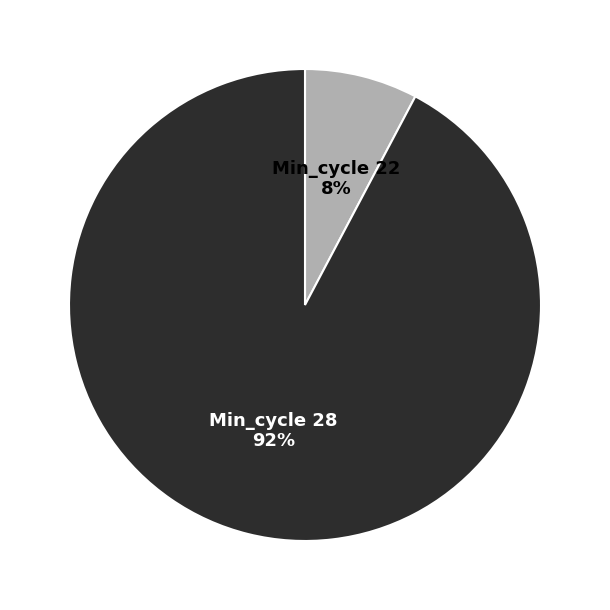

The Min_cycle 28 slice represents 92% of the pie. True or false?

True